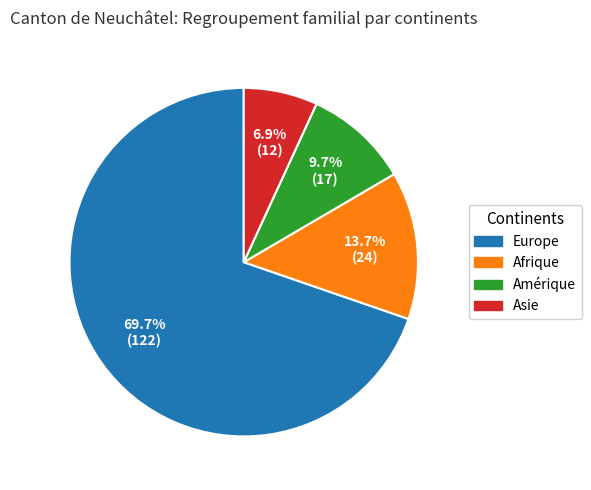

What is the ratio of the value at Europe to the value at Amérique?

7.2